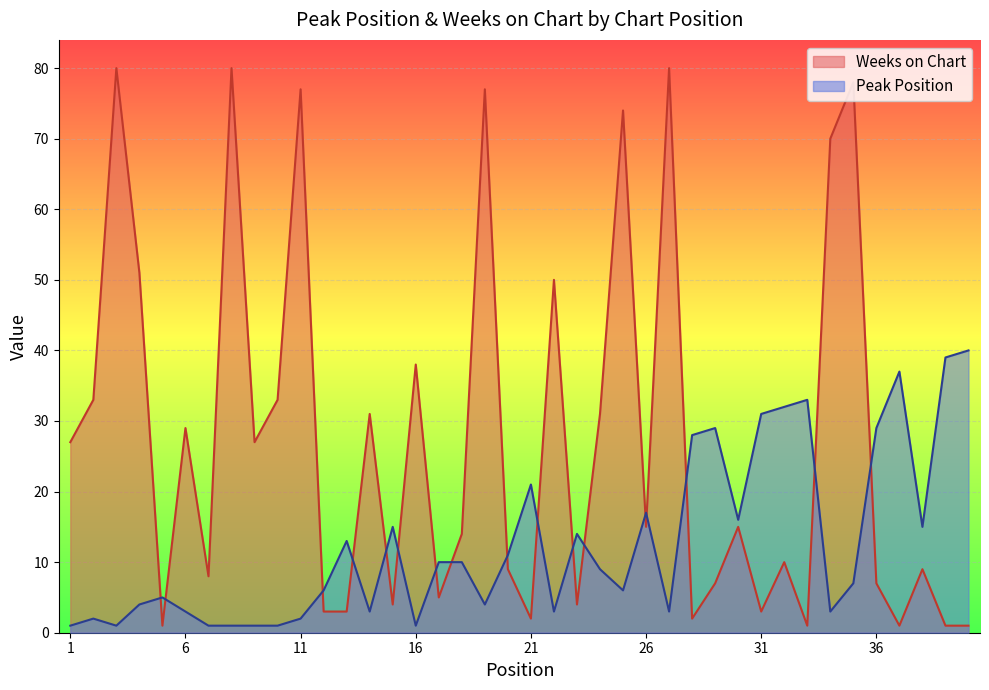

How many interior local valleys does the Peak Position series have?

10